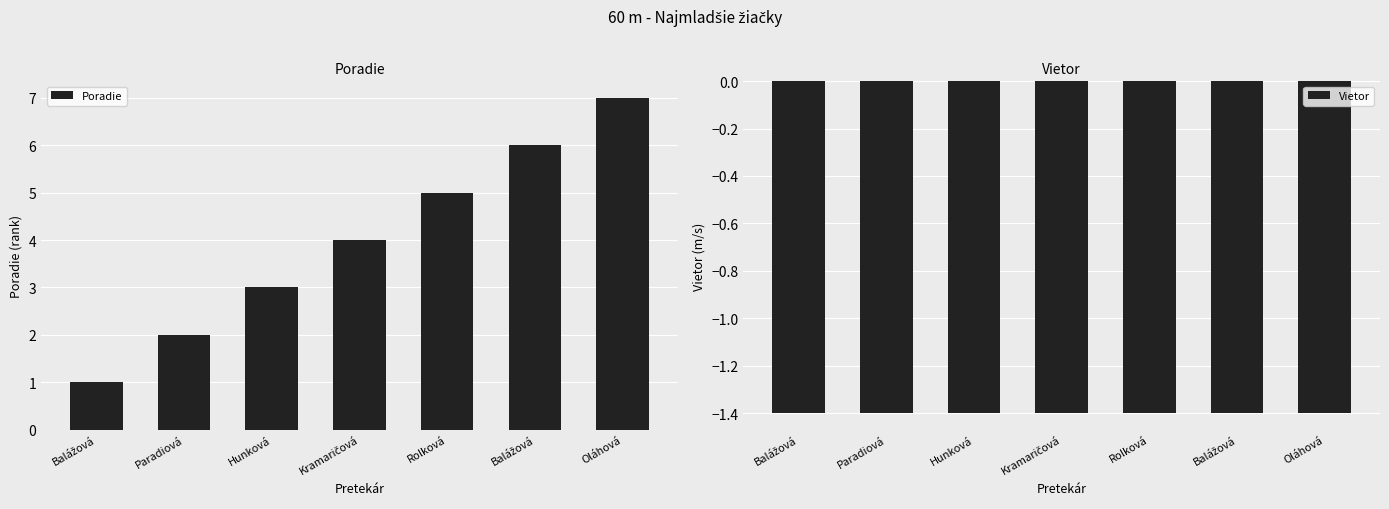

What is the difference between the maximum and second lowest values in the Poradie series?

5